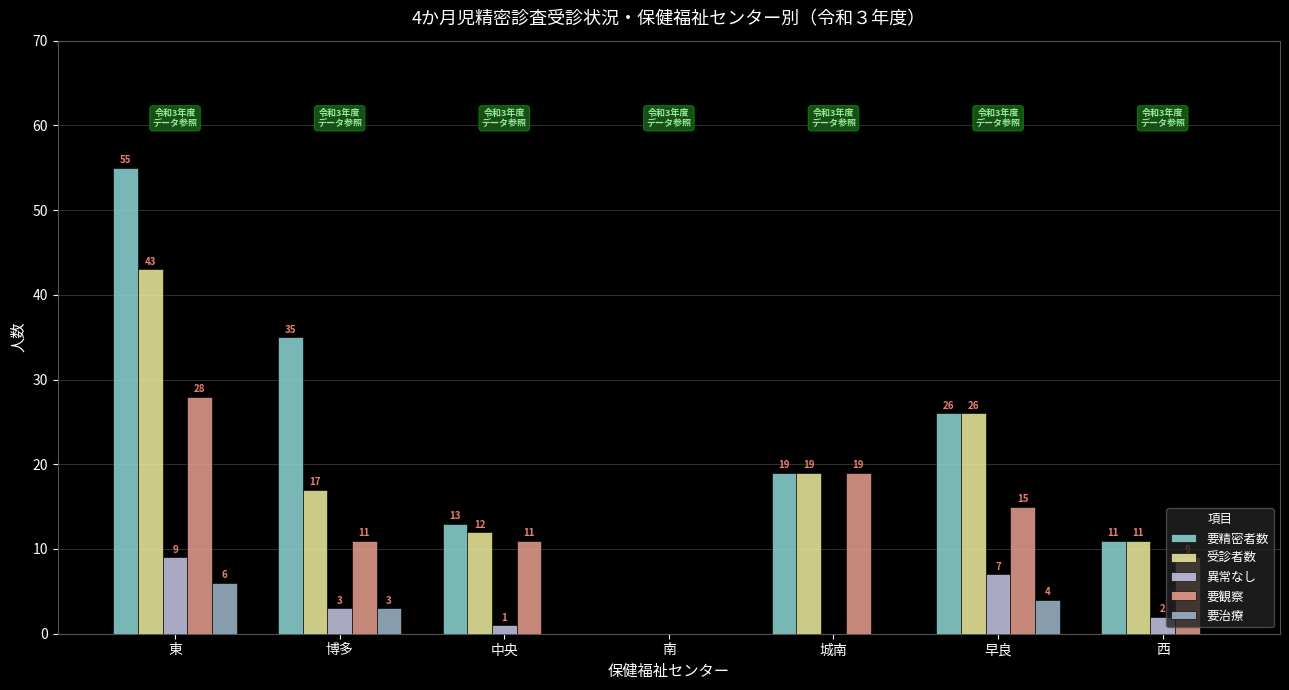

Is the value of 要精密者数 at 城南 greater than the value of 受診者数 at 西?

Yes